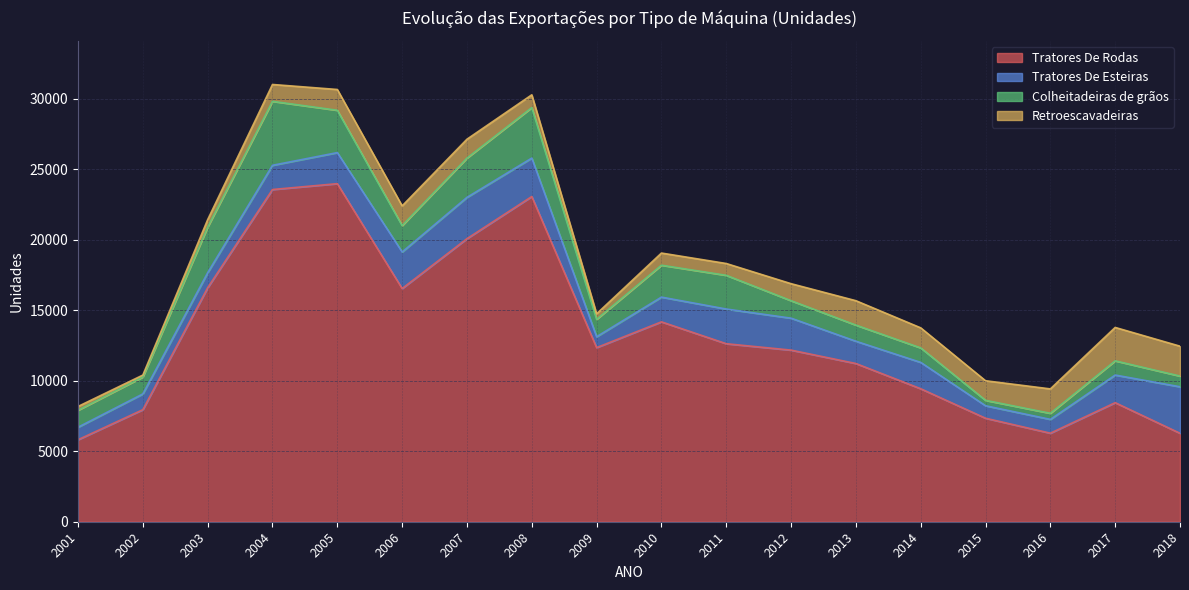

The value of Tratores De Esteiras at 2018 is 3297. True or false?

True